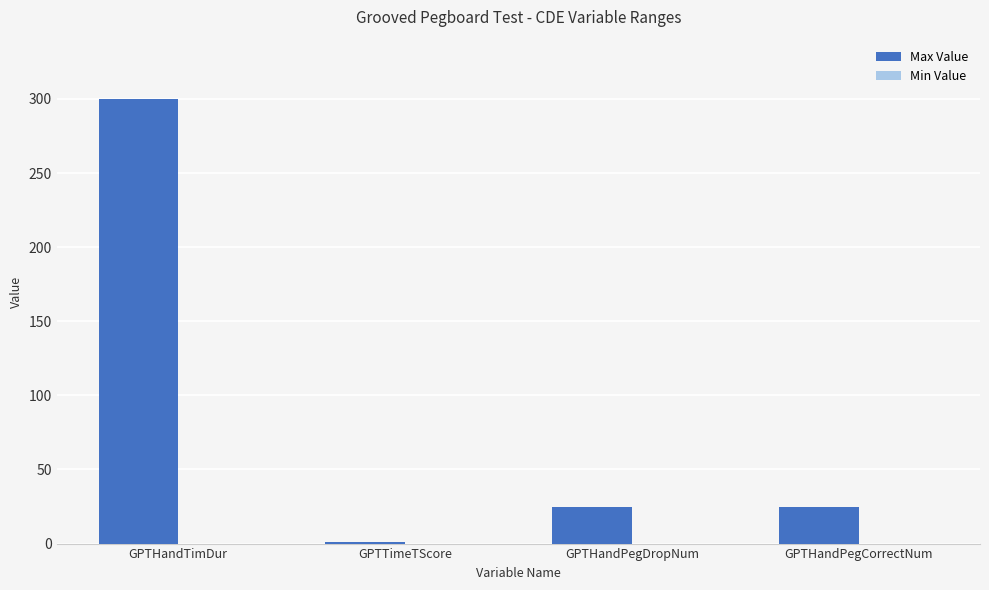

Which category has the highest value across all series?

GPTHandTimDur